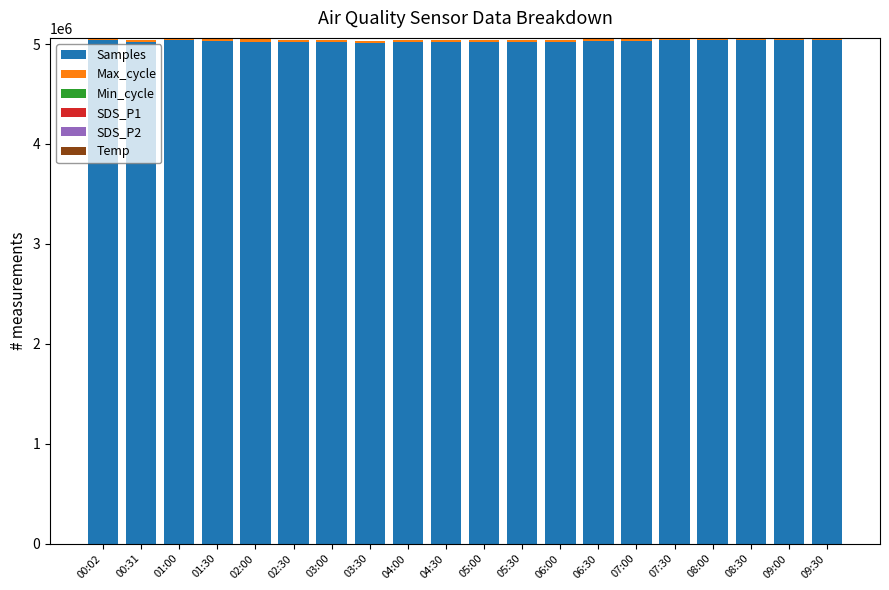

What is the label of the 4th bar from the left?

01:30